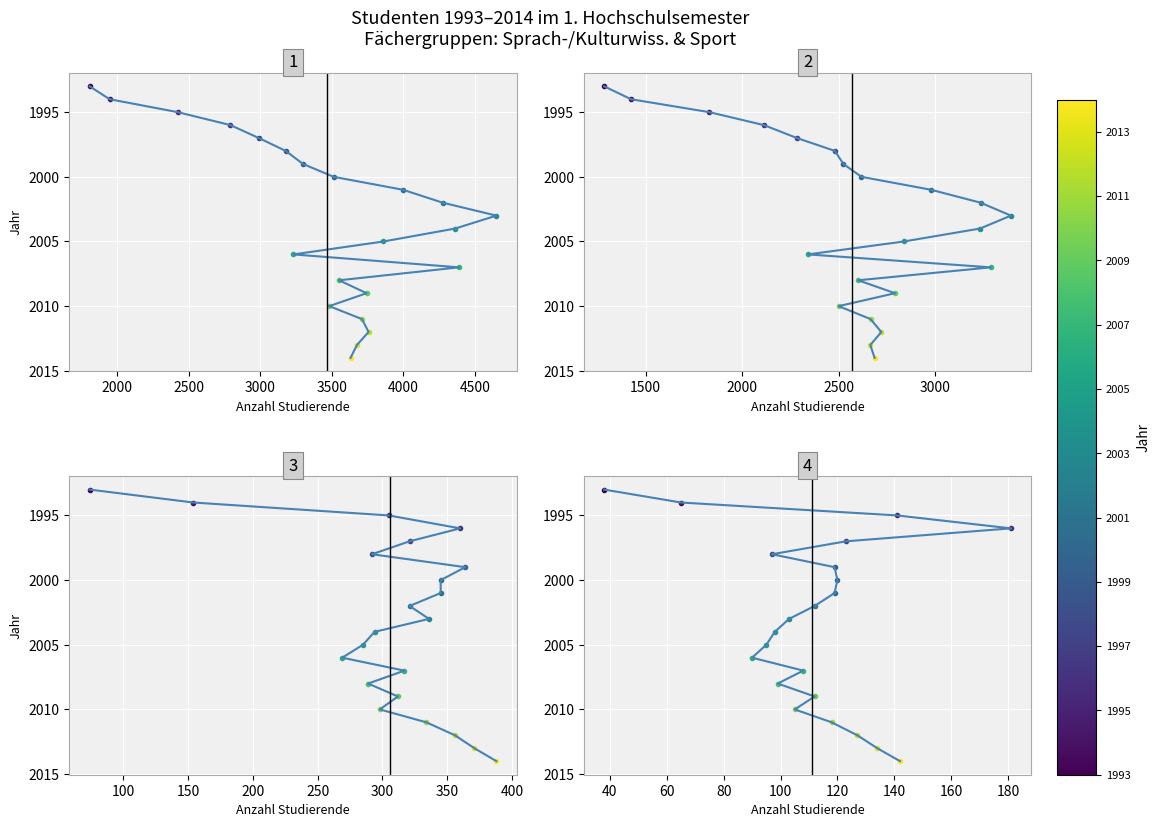

True or false: Sprach- und Kulturwissenschaften
(weiblich) and Sprach- und Kulturwissenschaften
(insgesamt) intersect in this chart.

False